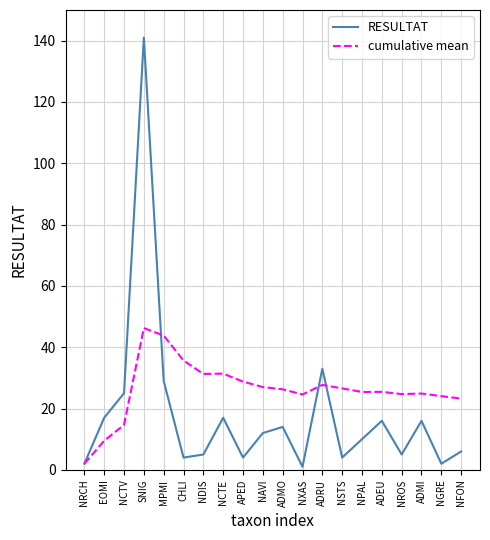

What is the minimum value for cumulative mean?

2.0